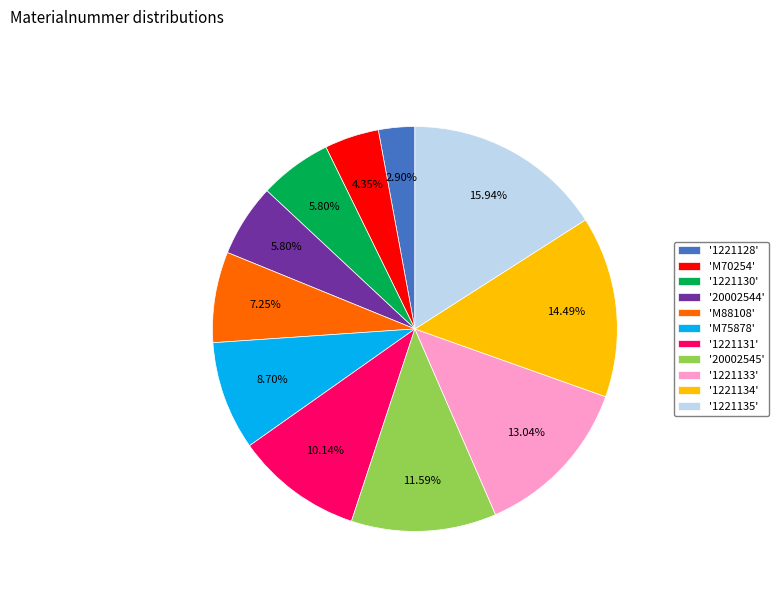

What is the ratio of the value at '1221133' to the value at '1221131'?

1.3